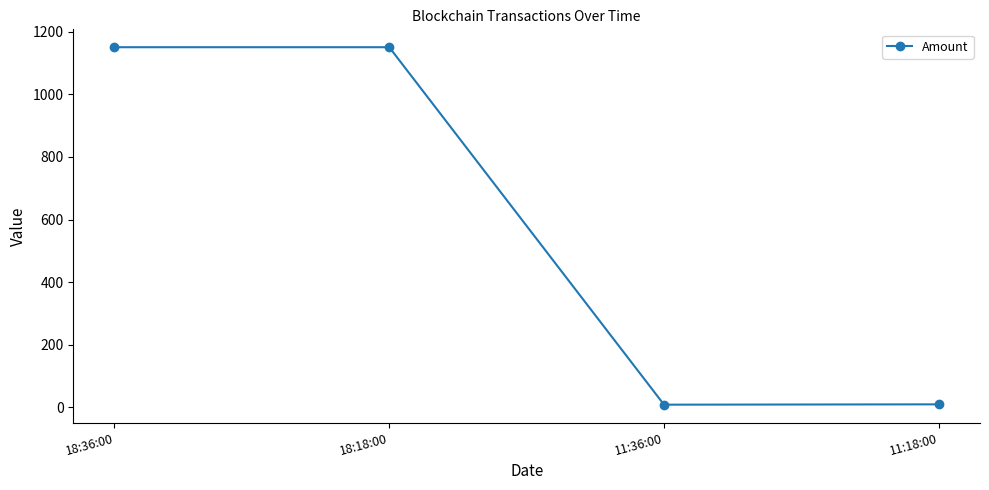

What is the sum of the values at 18:18:00 and 11:36:00?

1159.0